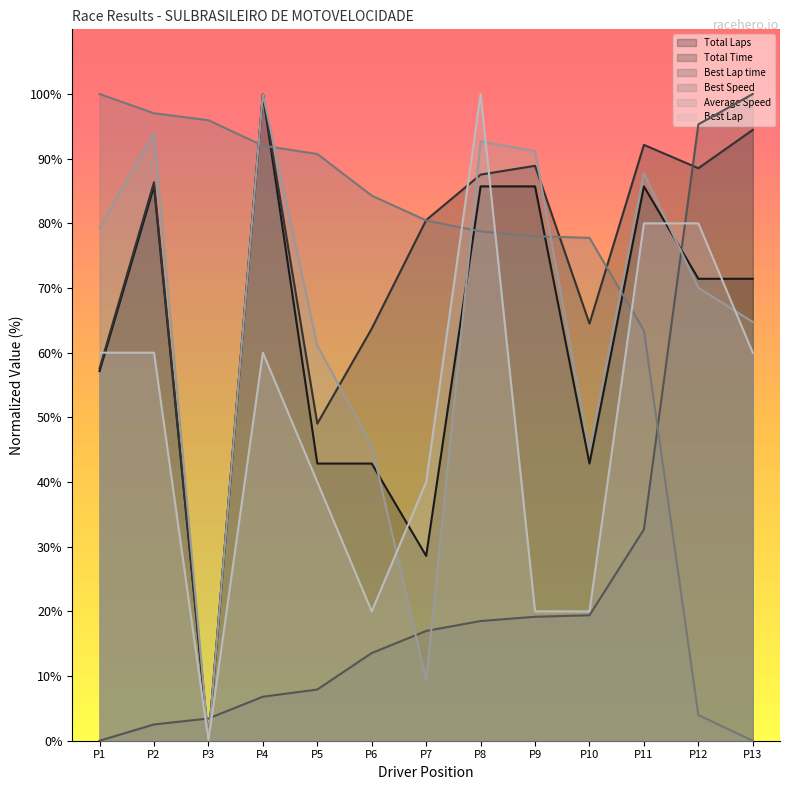

Which category has the lowest value in the Total Time series?

P3